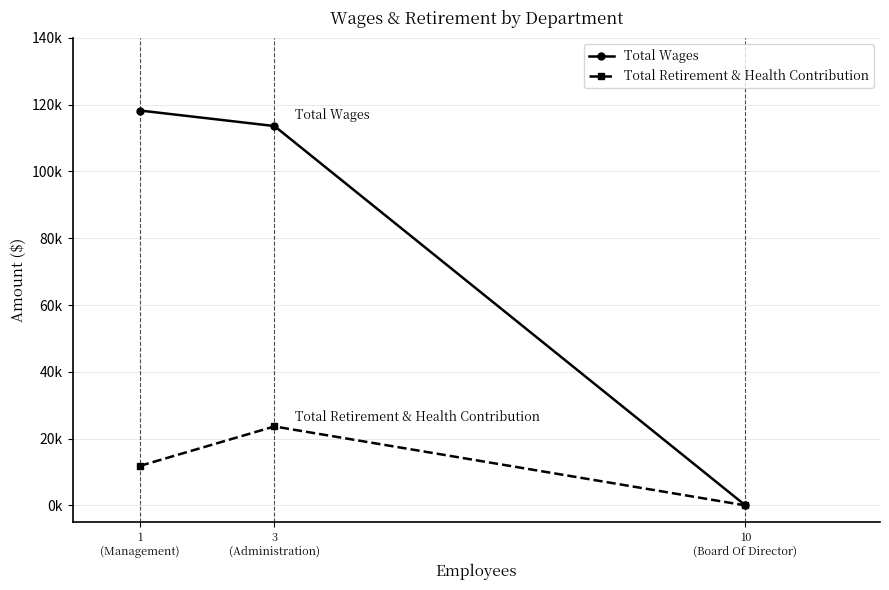

What is the label of the 1st point from the left?

1
(Management)